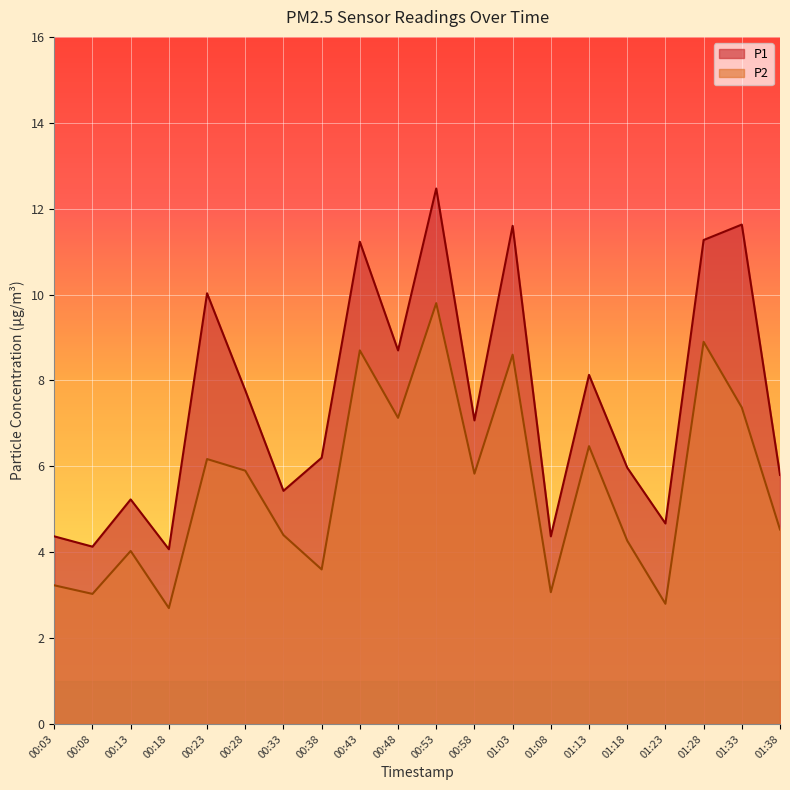

In P1, how many points are lower than both neighbors (excluding endpoints)?

7